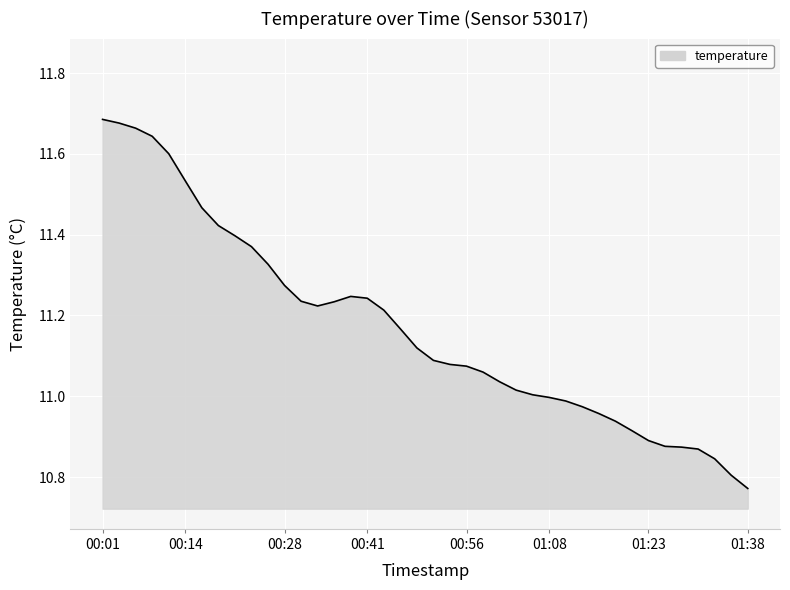

Does the chart display data point markers on the line(s)?

No